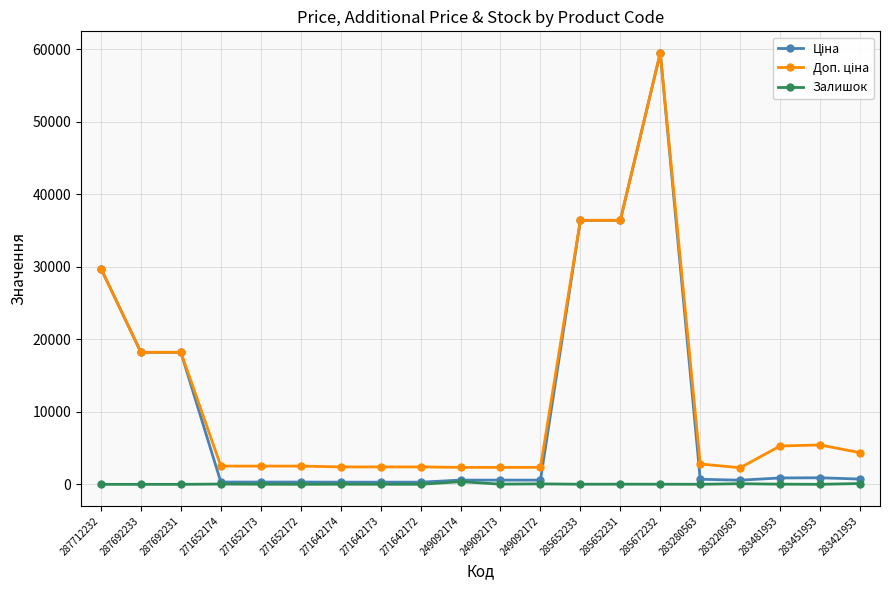

At how many categories does at least one series exceed 21505?

4